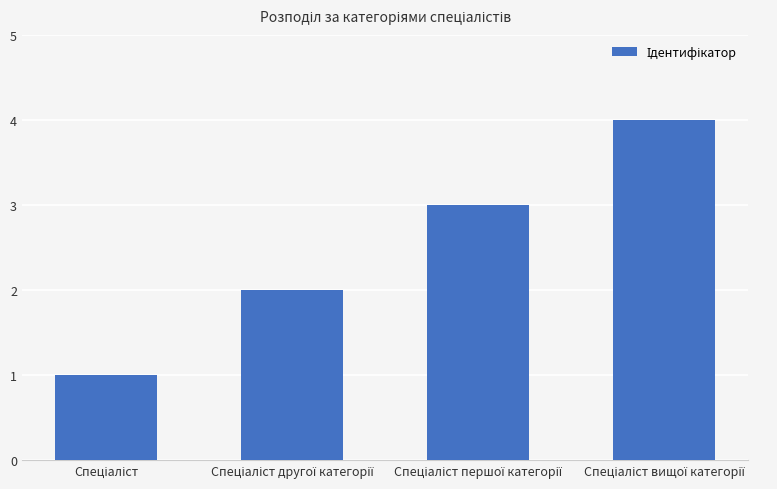

What is the greatest value displayed?

4